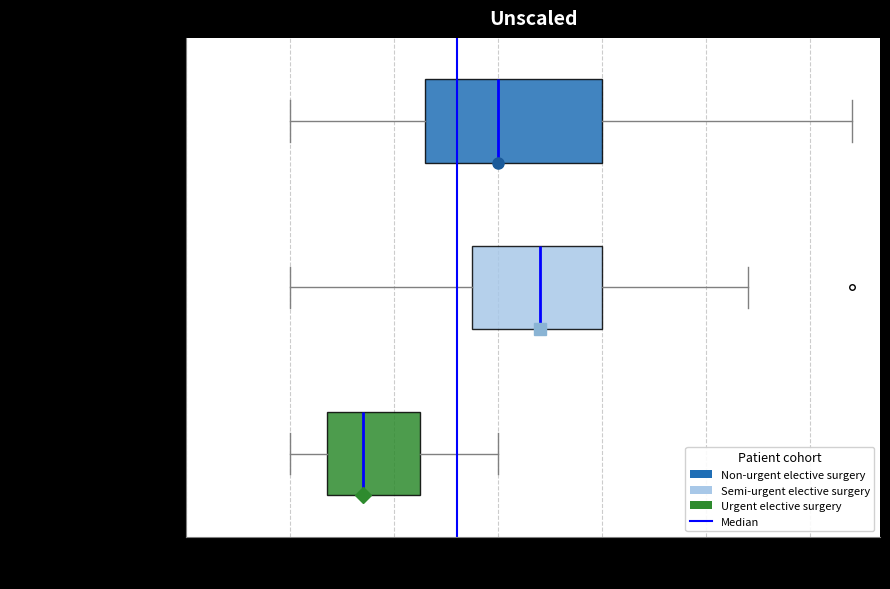

Comparing the boxes themselves (not the whiskers), which one is the widest?

Non-urgent elective surgery